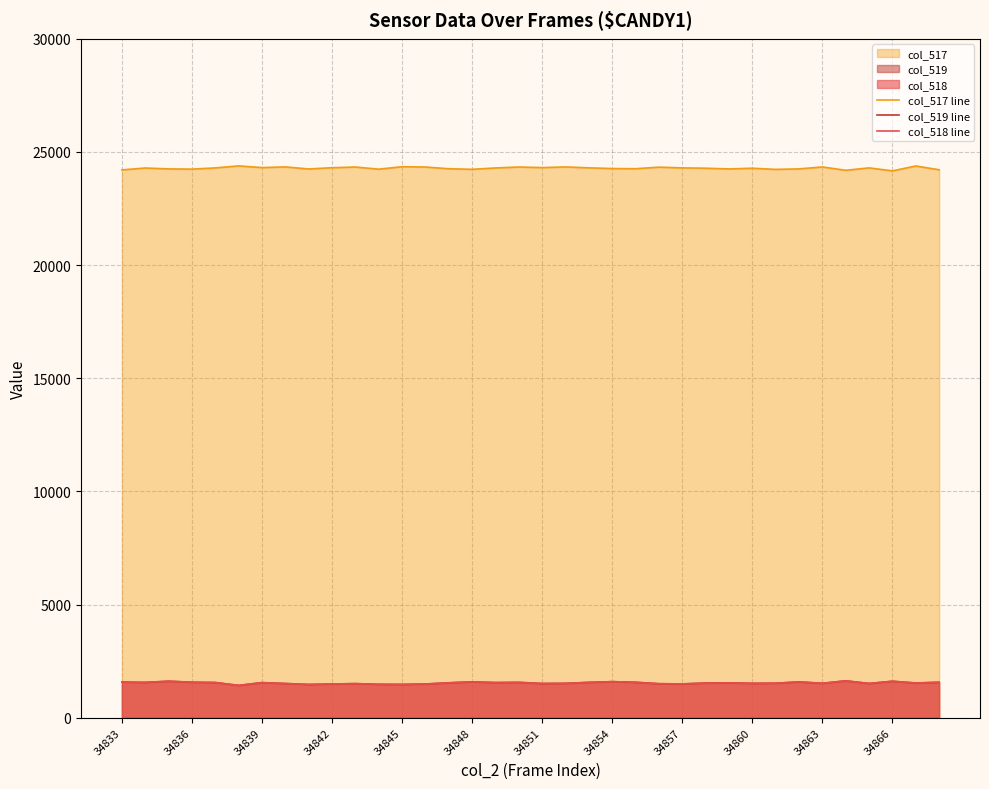

How many lines are shown in the chart?

3